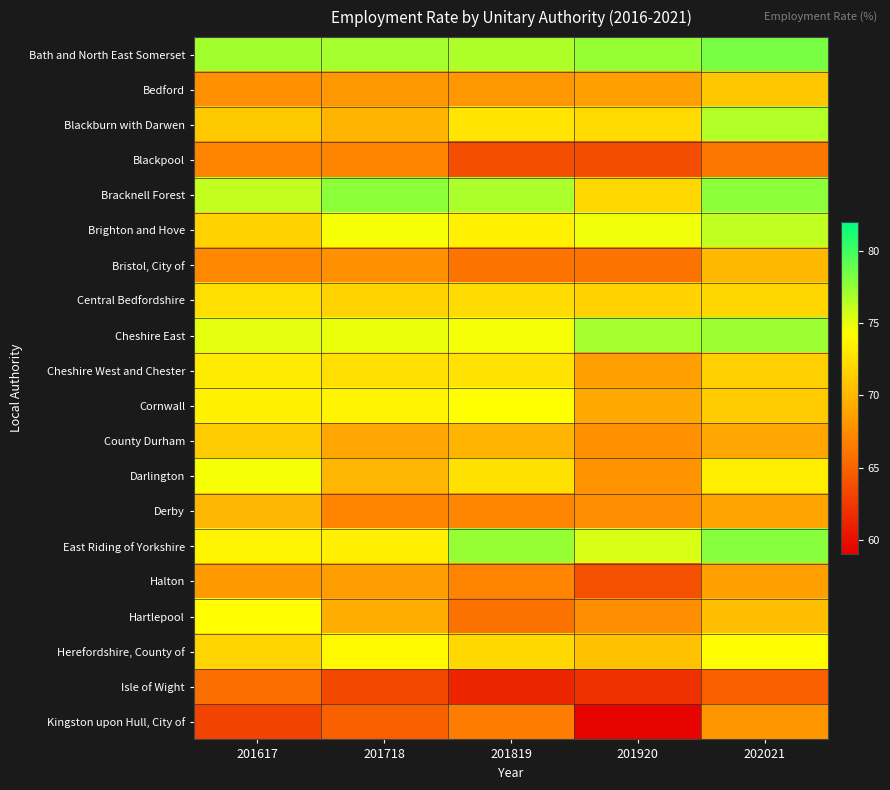

Reading left to right, list all the values displayed in this chart.

Bath and North East Somerset: 201617=77.1	201718=77.1	201819=76.8	201920=77.4	202021=78.4
Bedford: 201617=67.7	201718=68.1	201819=68.2	201920=68.7	202021=71.0
Blackburn with Darwen: 201617=71.1	201718=69.9	201819=72.8	201920=72.1	202021=76.7
Blackpool: 201617=66.9	201718=66.9	201819=63.7	201920=63.6	202021=66.1
Bracknell Forest: 201617=76.1	201718=77.8	201819=76.8	201920=72.0	202021=77.9
Brighton and Hove: 201617=71.6	201718=74.5	201819=73.5	201920=74.7	202021=76.2
Bristol, City of: 201617=67.2	201718=67.7	201819=66.0	201920=66.0	202021=70.1
Central Bedfordshire: 201617=72.4	201718=71.7	201819=72.3	201920=71.6	202021=71.8
Cheshire East: 201617=75.1	201718=75.0	201819=74.6	201920=77.0	202021=77.3
Cheshire West and Chester: 201617=73.2	201718=72.4	201819=72.6	201920=68.7	202021=71.6
Cornwall: 201617=73.5	201718=73.6	201819=74.4	201920=69.1	202021=71.1
County Durham: 201617=71.3	201718=69.0	201819=69.9	201920=67.7	202021=69.0
Darlington: 201617=74.6	201718=70.0	201819=72.5	201920=67.9	202021=73.4
Derby: 201617=70.0	201718=67.0	201819=67.1	201920=67.6	202021=68.9
East Riding of Yorkshire: 201617=73.7	201718=73.4	201819=77.5	201920=75.5	202021=77.9
Halton: 201617=68.2	201718=68.6	201819=67.0	201920=63.8	202021=68.6
Hartlepool: 201617=74.2	201718=69.4	201819=65.9	201920=67.6	202021=70.5
Herefordshire, County of: 201617=71.8	201718=73.9	201819=72.0	201920=70.6	202021=74.3
Isle of Wight: 201617=65.7	201718=63.3	201819=61.2	201920=62.0	202021=64.9
Kingston upon Hull, City of: 201617=63.1	201718=64.8	201819=66.5	201920=59.2	202021=68.0